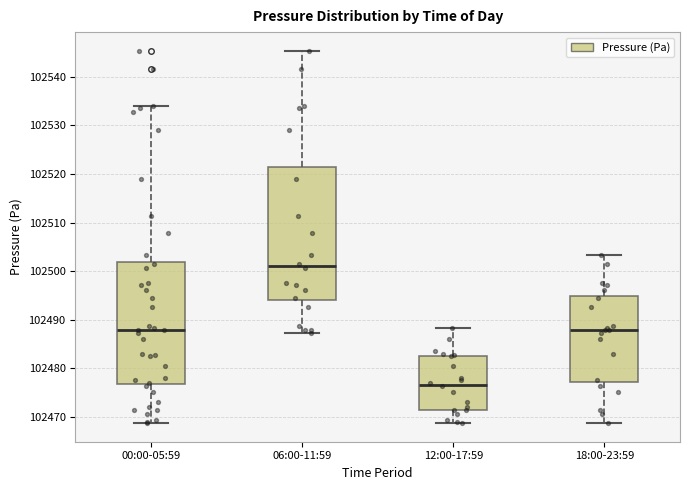

Reading left to right, transcribe this box plot: for each box, give where its median line is, the range the box spans, and where its two whiskers end, as read against the y-axis. The values are not printed on the chart, so give them approximately, as read against the axis.

00:00-05:59: median 102488, box 102477 to 102502, whiskers 102469 to 102534
06:00-11:59: median 102501, box 102494 to 102522, whiskers 102487 to 102545
12:00-17:59: median 102477, box 102471 to 102483, whiskers 102469 to 102488
18:00-23:59: median 102488, box 102477 to 102495, whiskers 102469 to 102503